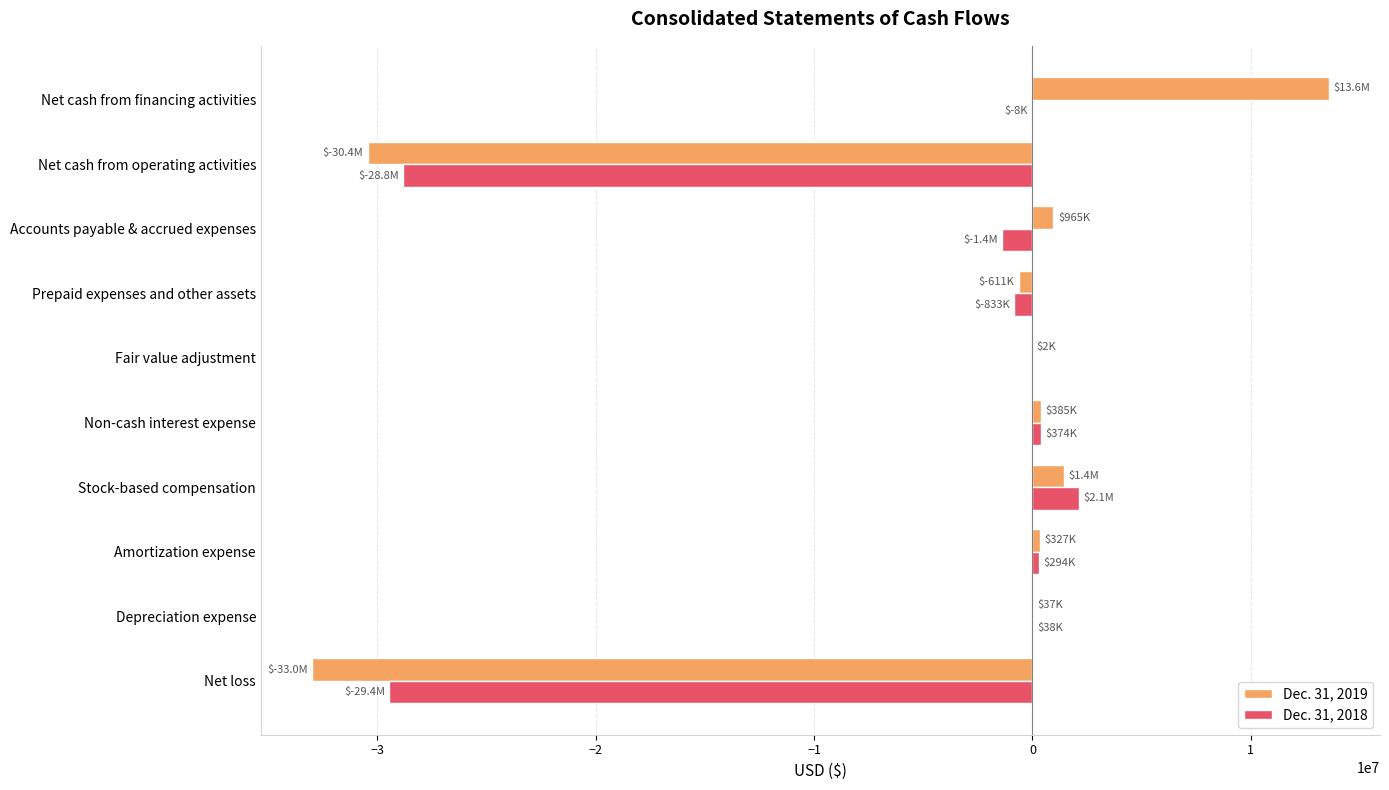

At which category is the sum across all series the highest?

Net cash from financing activities